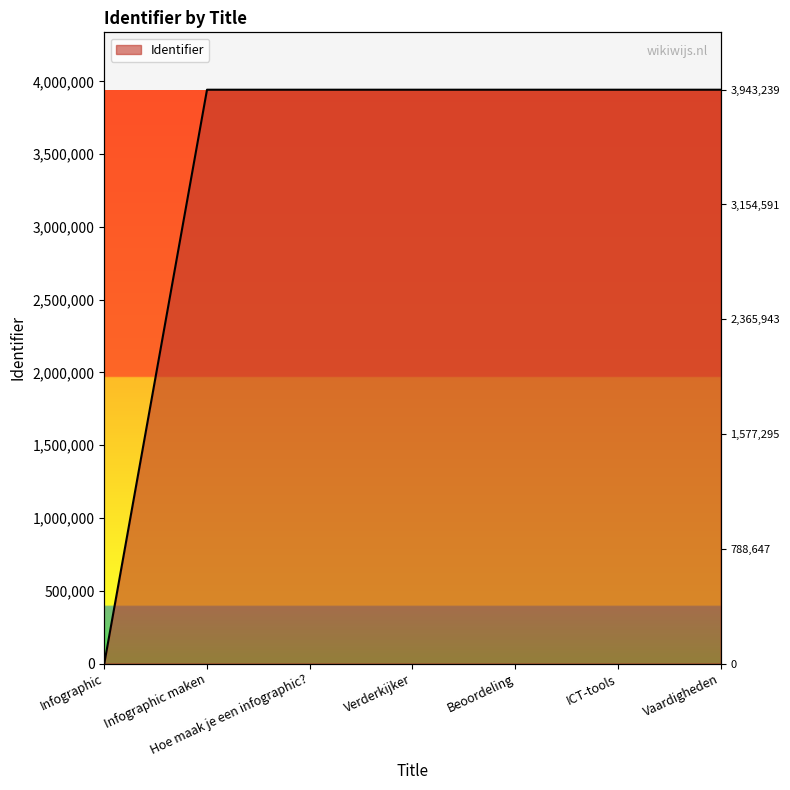

True or false: the data has more than 1 interior local peaks.

False